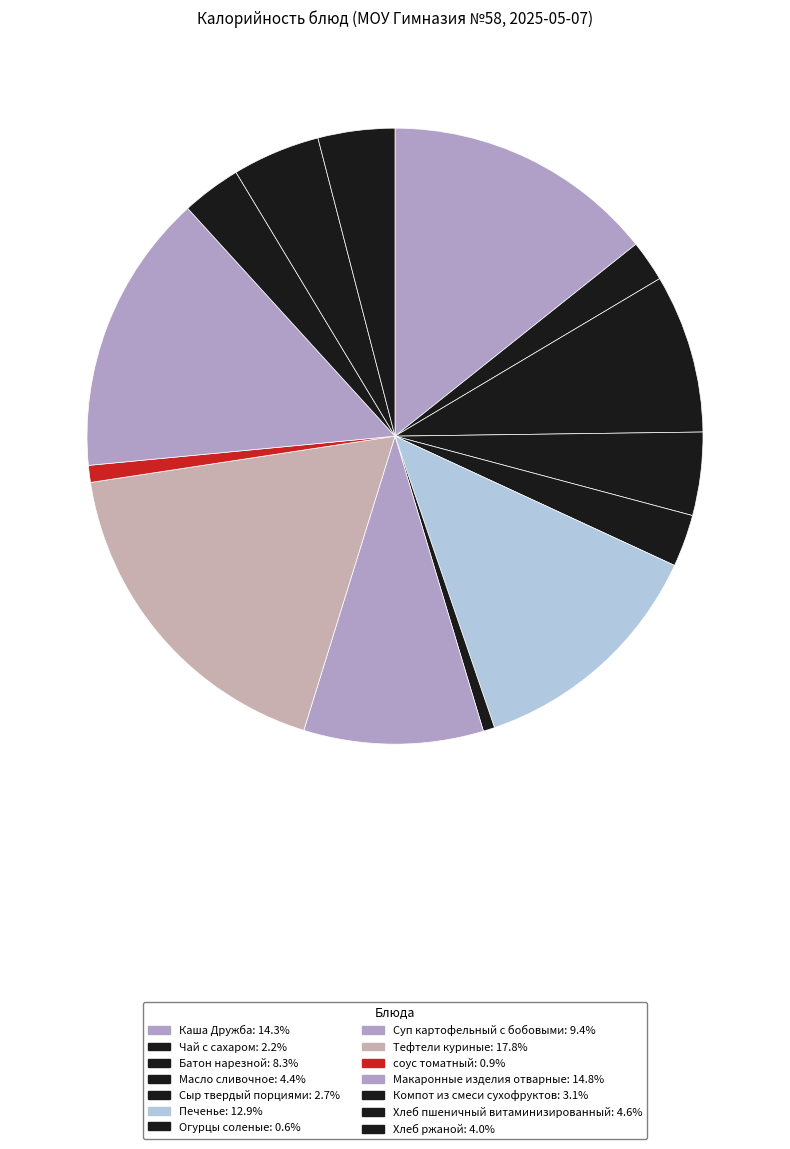

Which has a higher value, соус томатный or Сыр твердый порциями?

Сыр твердый порциями